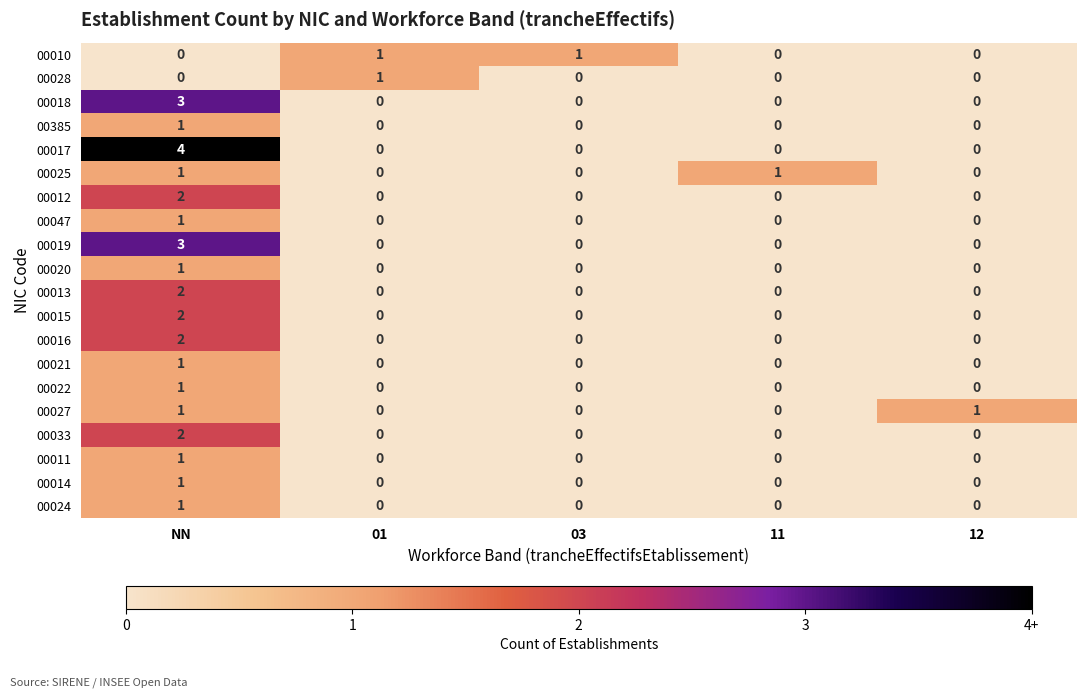

Which series has the largest total across all categories?

00017